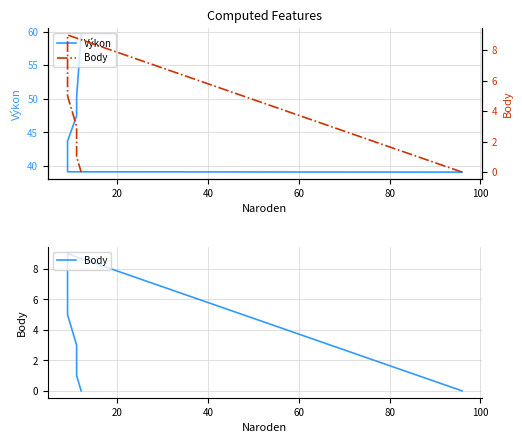

What is the difference between the maximum and minimum values in the Body series?

9.0